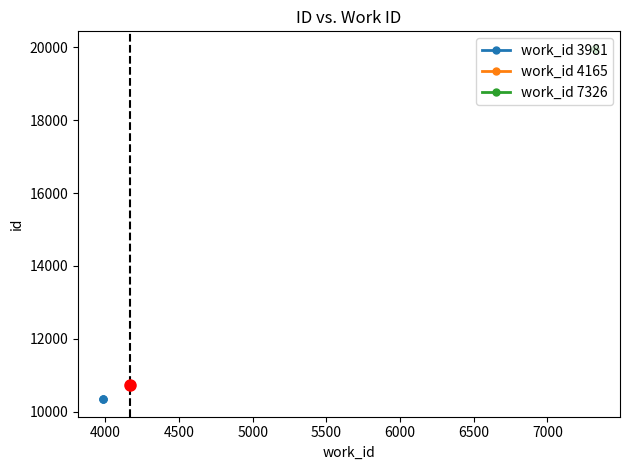

At work_id 4165, list the series in order from largest to smallest.

work_id 4165, work_id 3981